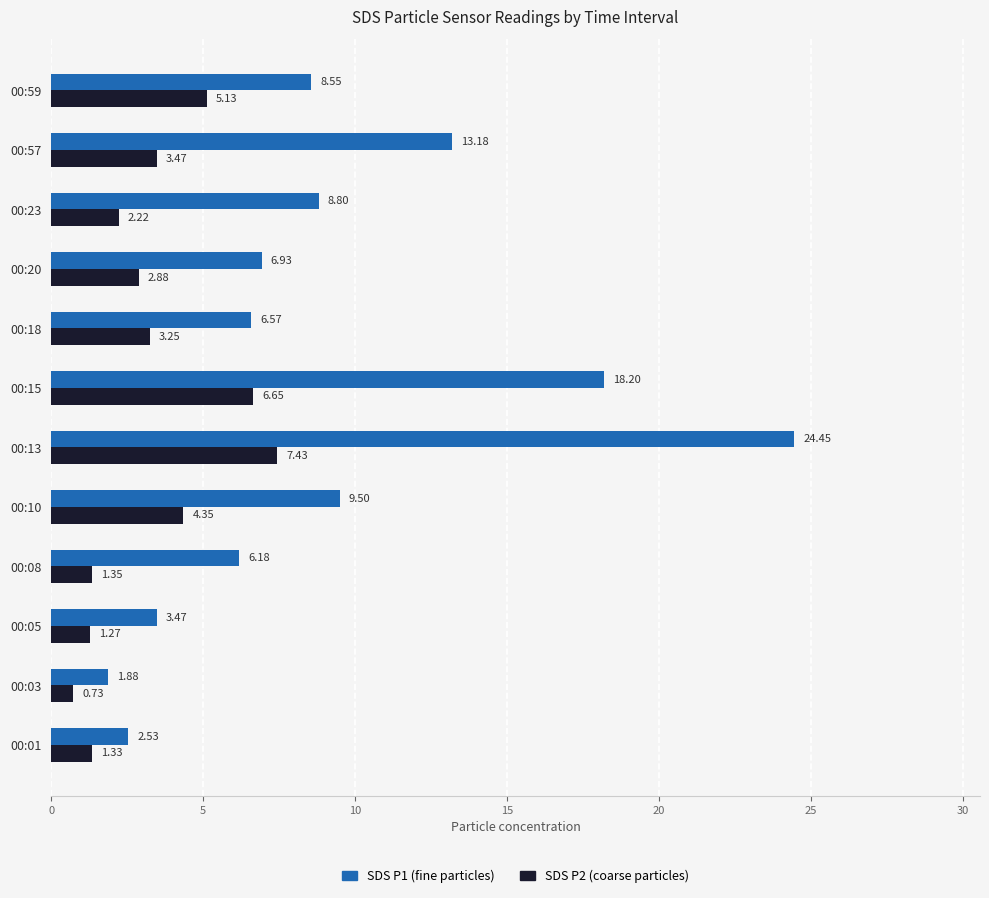

What is the sum of the SDS P1 (fine particles) values at 00:05 and 00:08?

9.7